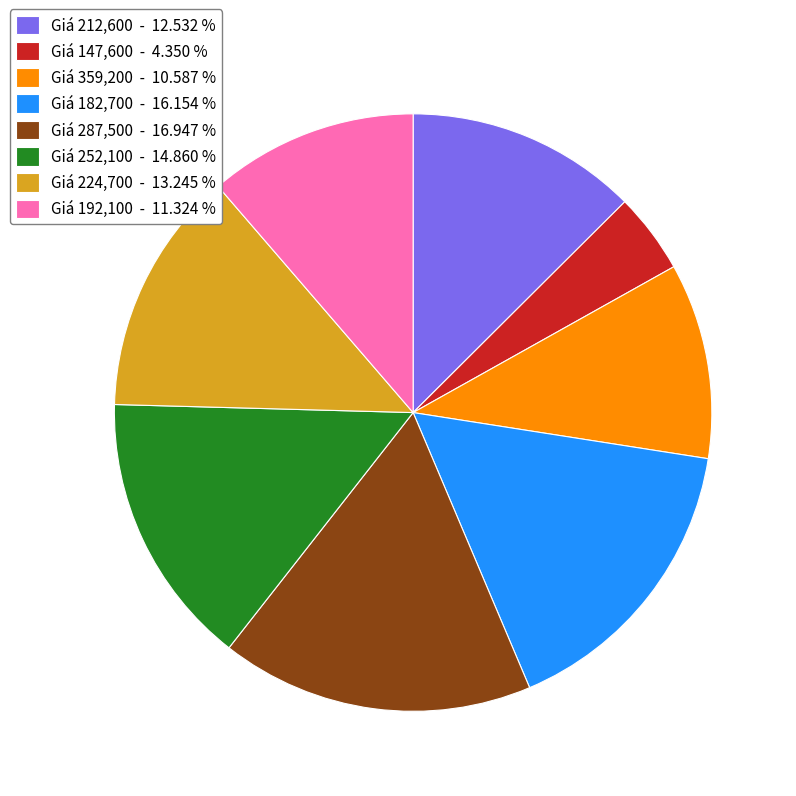

Approximately how many times larger is the value at Giá 182,700 - 16.154 % compared to Giá 287,500 - 16.947 %?

1.0